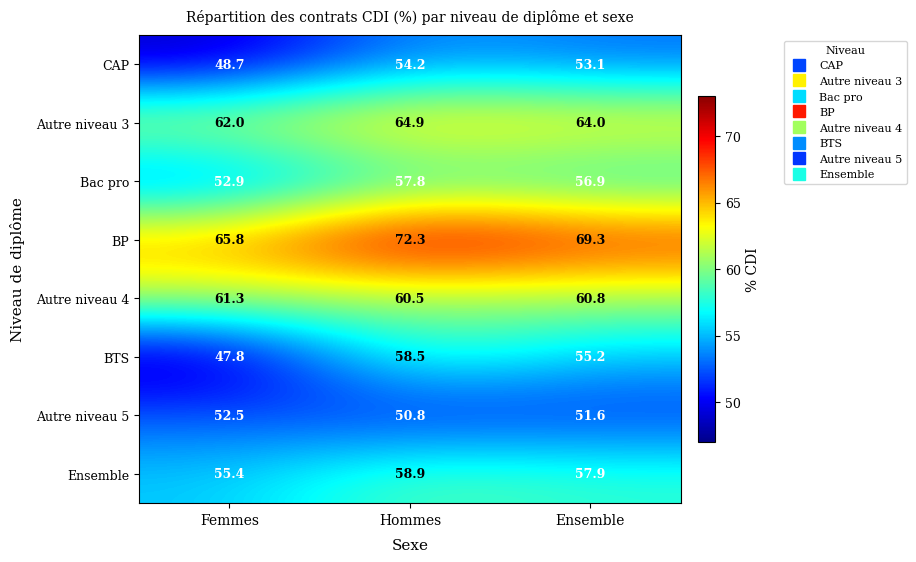

The value of CAP at Femmes is 24.3. True or false?

False